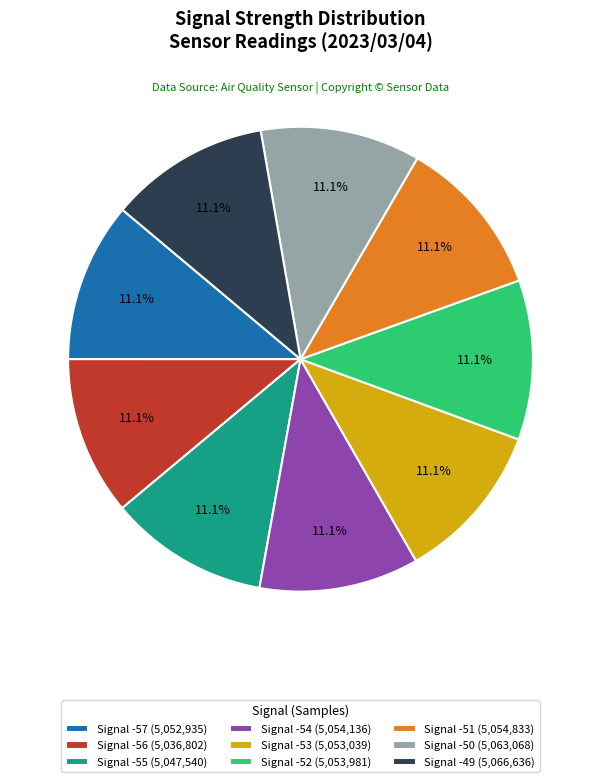

How many segments does this pie chart have?

9